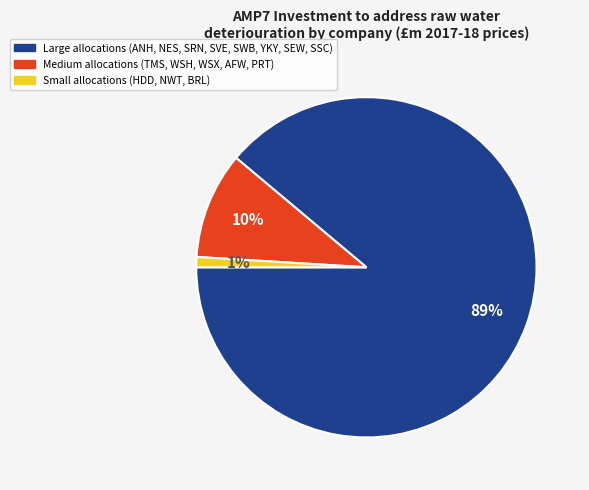

Does any single category account for the majority?

Yes